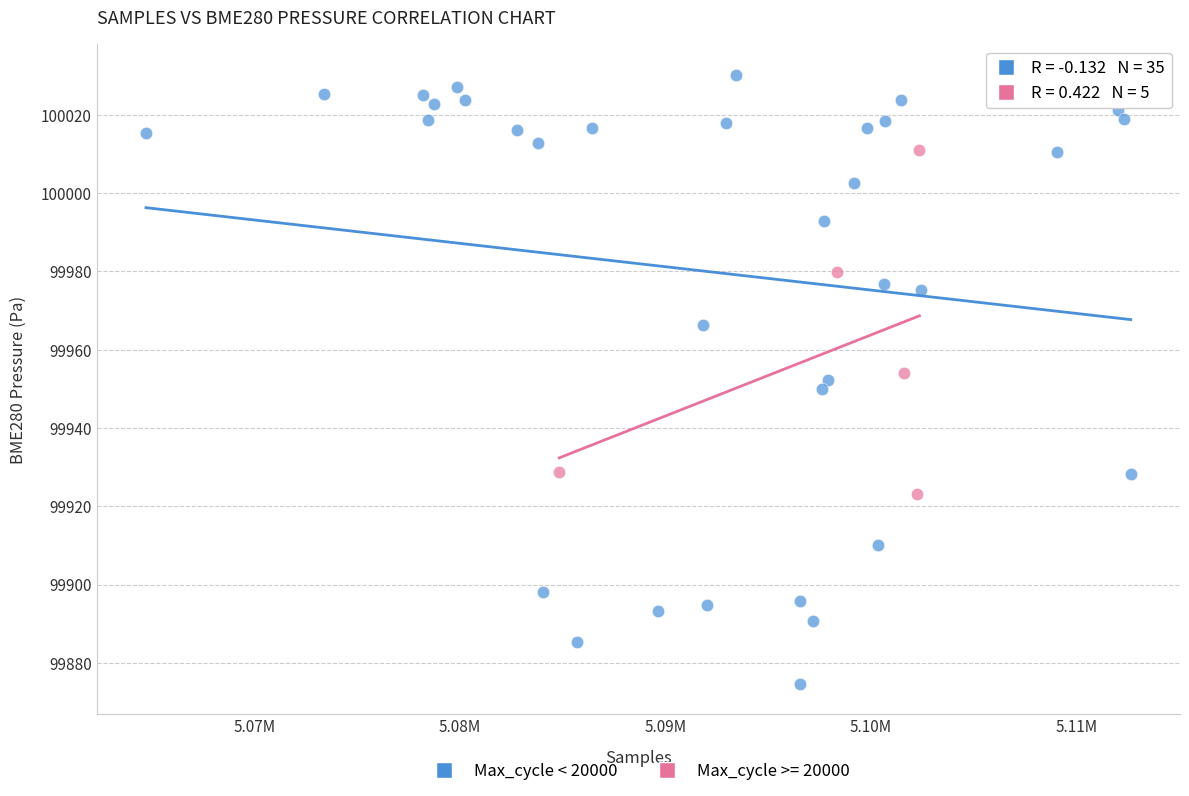

Which series contains the highest Y value?

Max_cycle < 20000